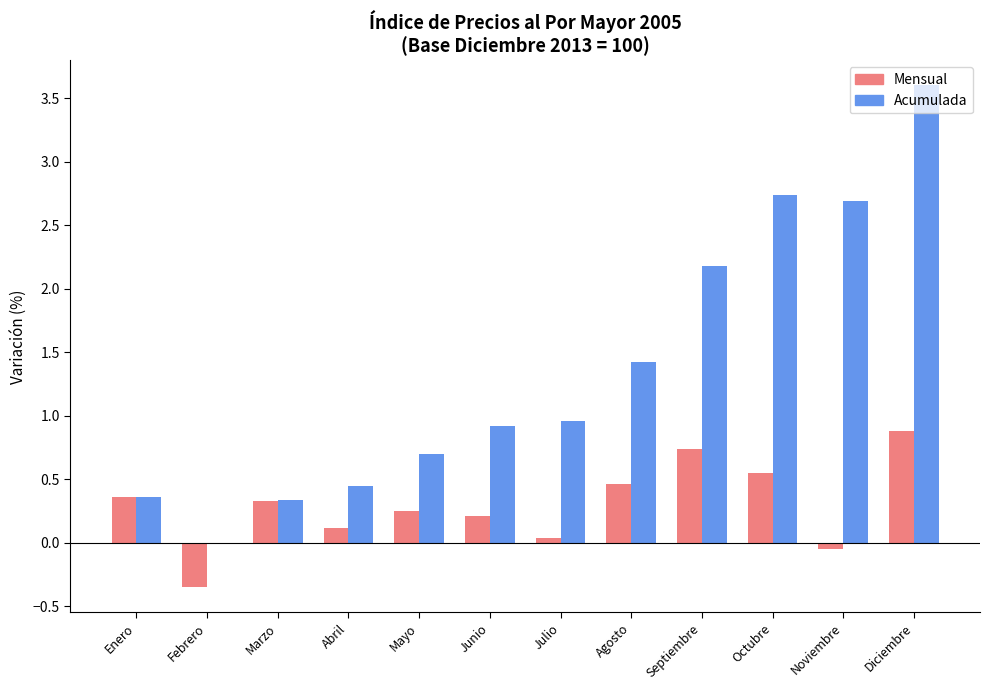

What is the sum of the Mensual values at Febrero and Noviembre?

-0.4